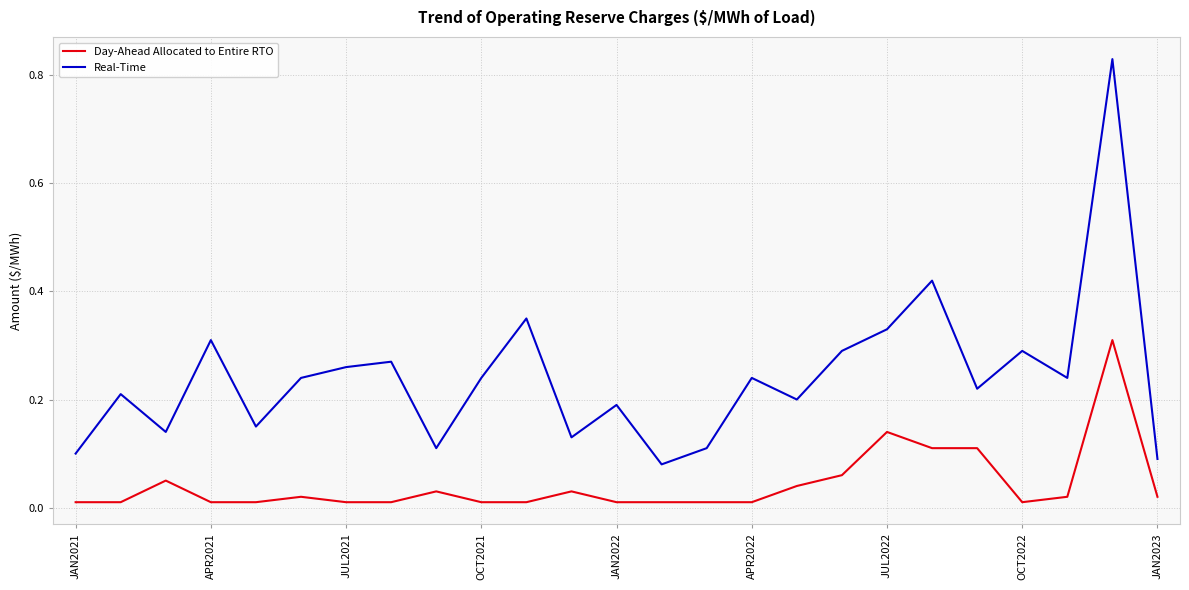

True or false: Real-Time and Day-Ahead Allocated to Entire RTO cross at least once.

False